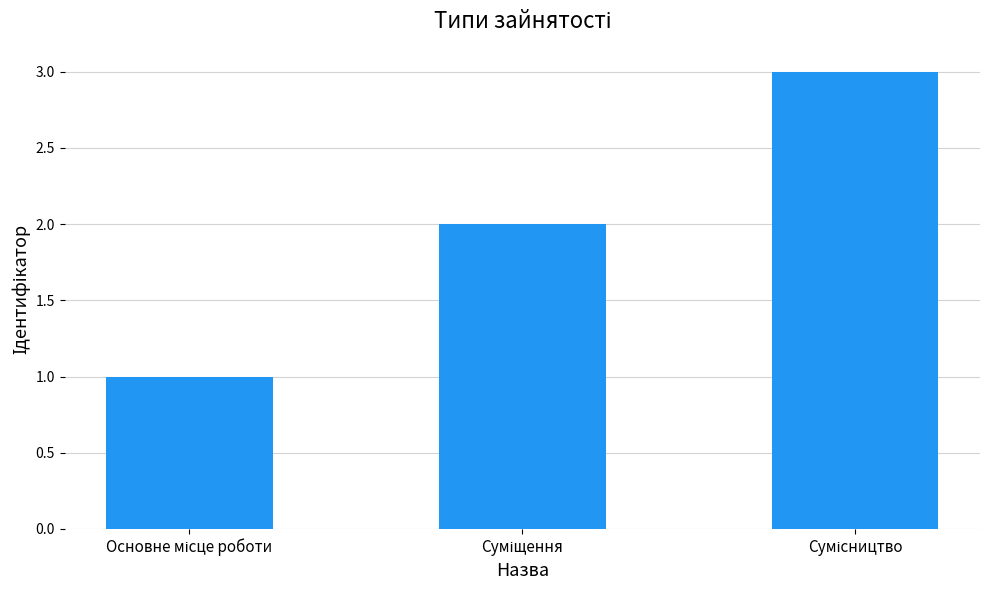

How many data points are less than 2?

1